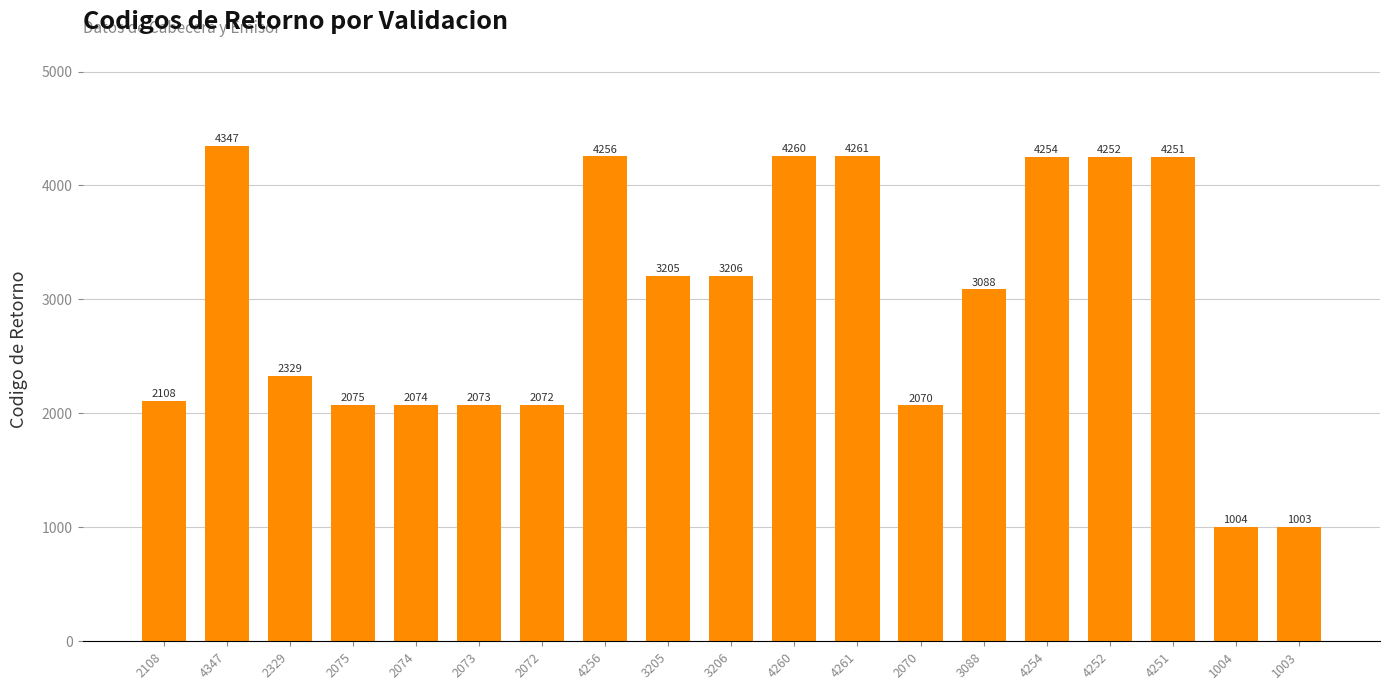

What is the difference between the values at 2070 and 2108?

38